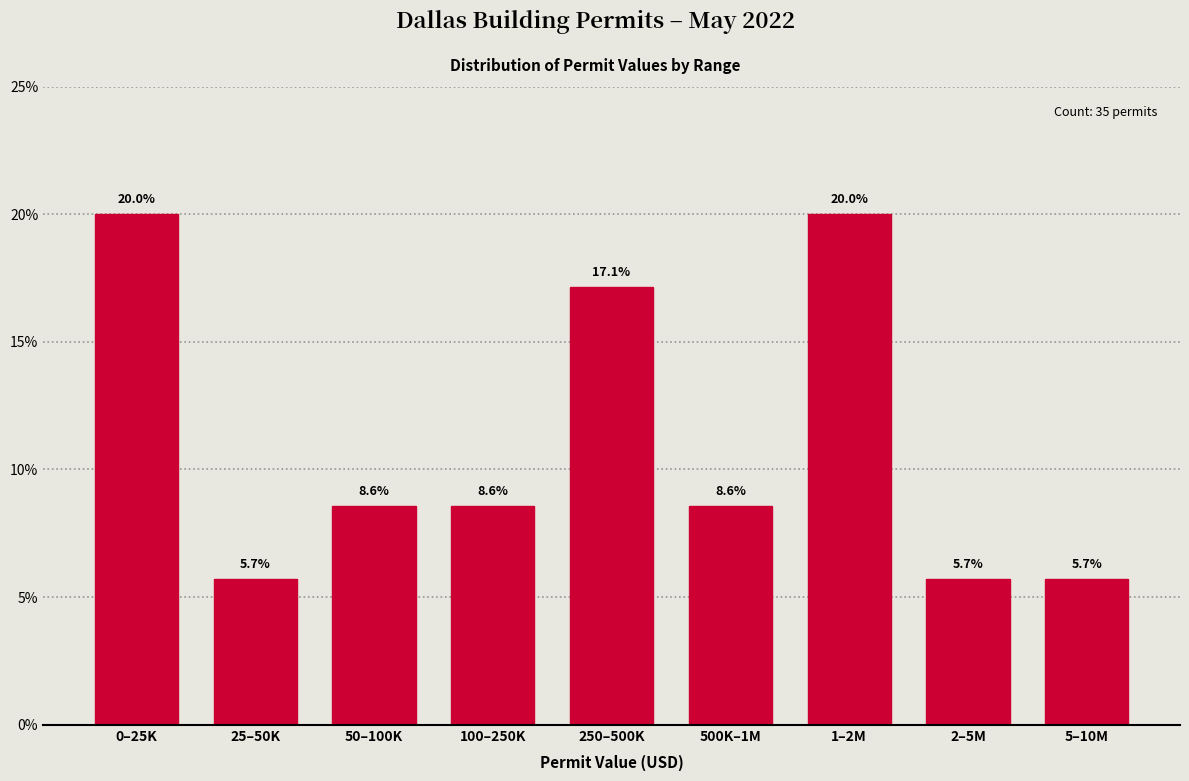

Reading left to right, transcribe all the data shown in this chart.

0–25K=20.0	25–50K=5.7	50–100K=8.6	100–250K=8.6	250–500K=17.1	500K–1M=8.6	1–2M=20.0	2–5M=5.7	5–10M=5.7